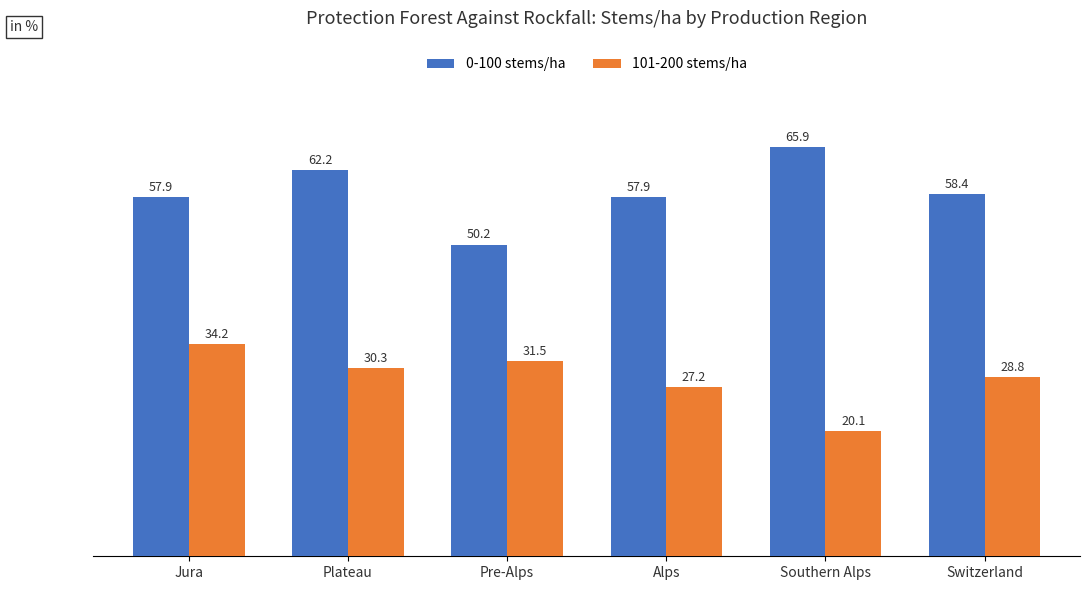

Which series has the widest spread of values?

0-100 stems/ha